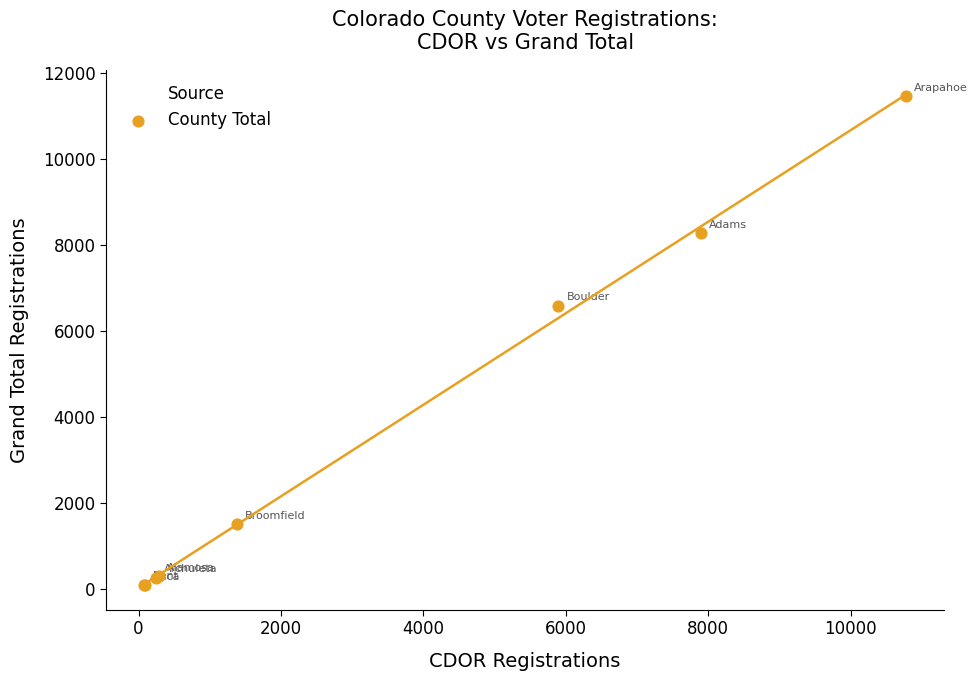

What Y value in the scatter plot is closest to 5773?

6588